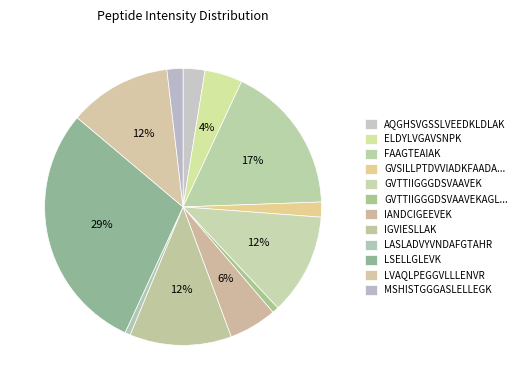

What is the total percentage of LASLADVYVNDAFGTAHR and MSHISTGGGASLELLEGK?

2.5%